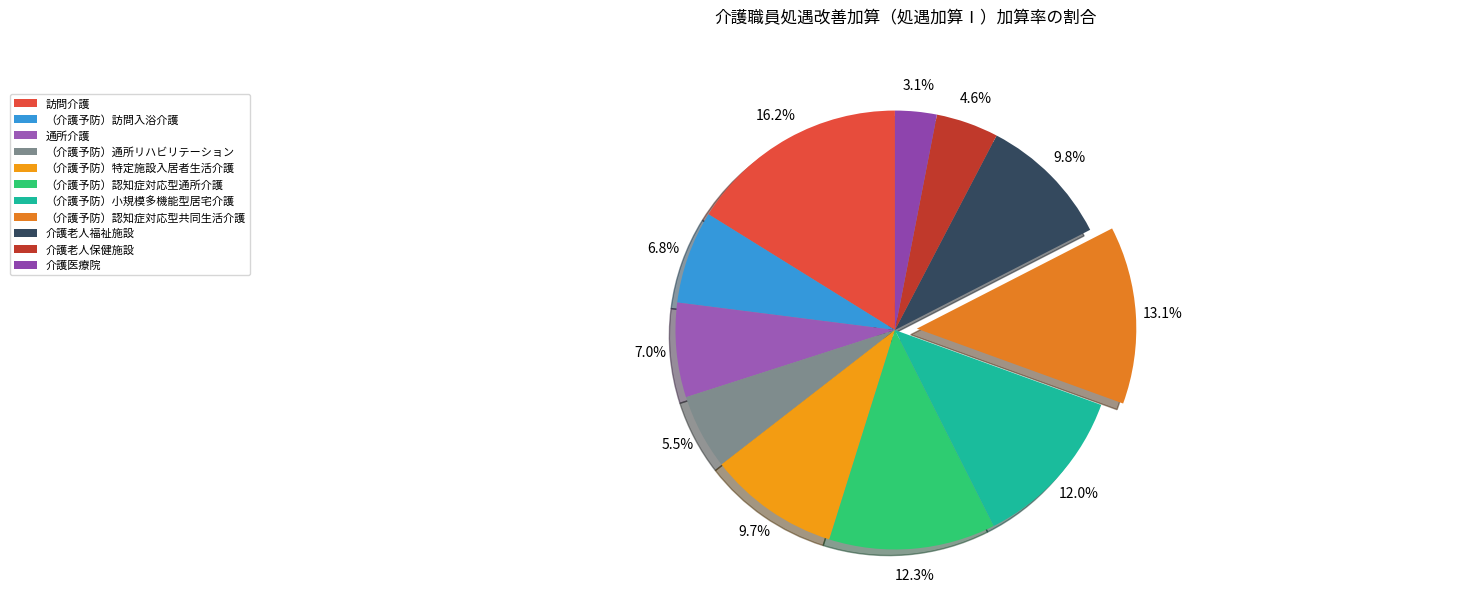

Is the sum of （介護予防）小規模多機能型居宅介護 and （介護予防）認知症対応型共同生活介護 greater than half?

No